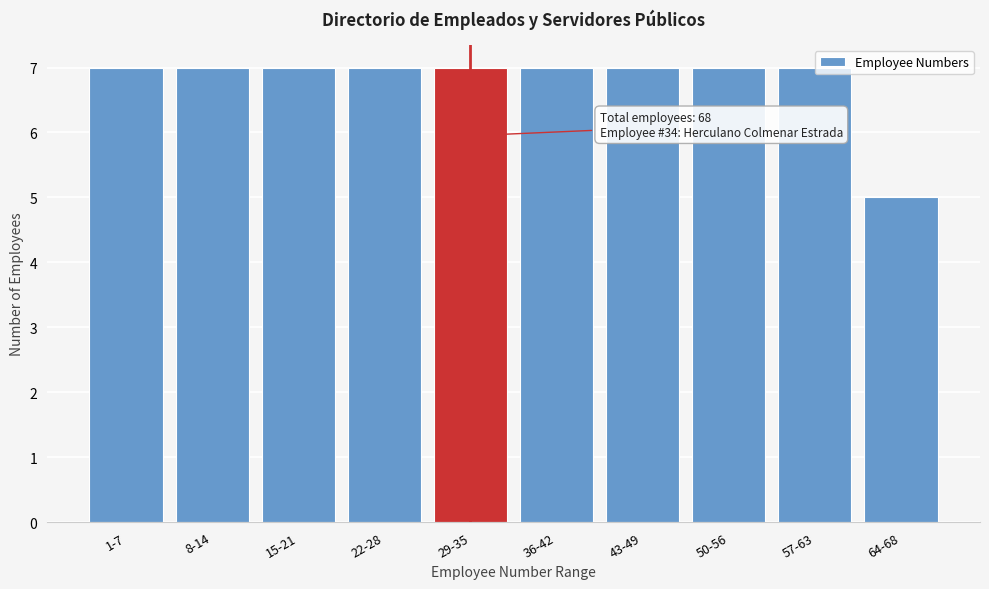

At which category does the chart reach its minimum across all series?

64-68